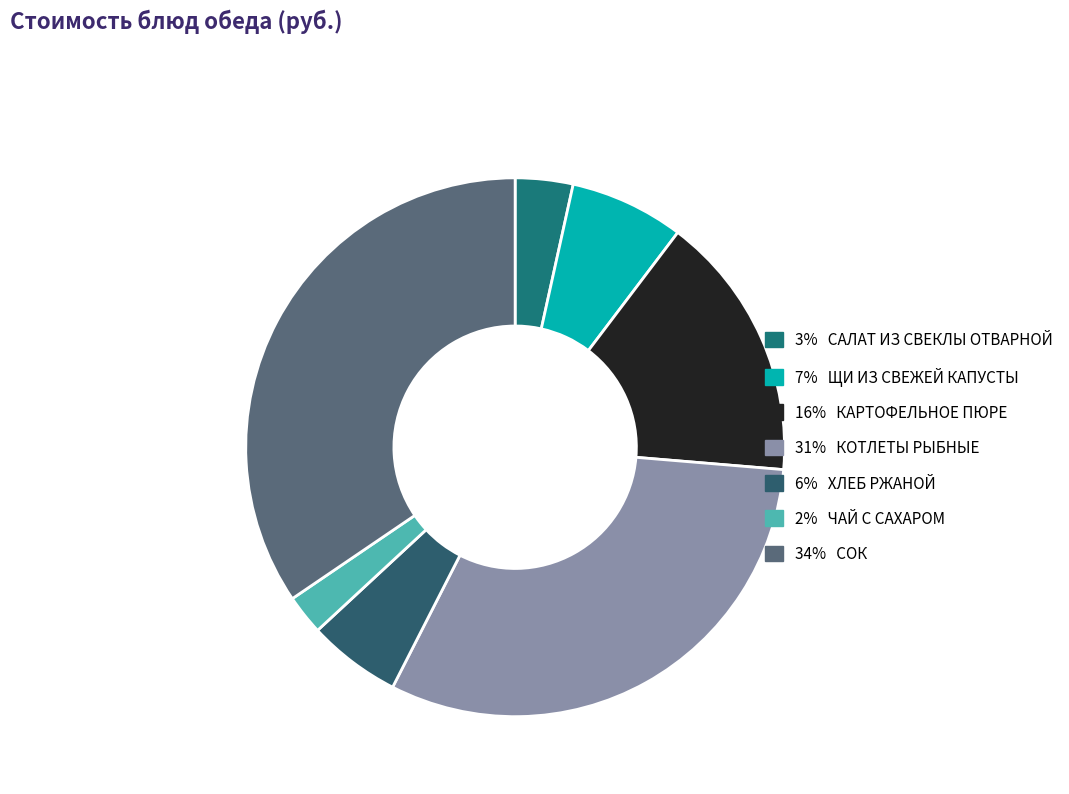

What is the largest slice in the pie chart?

СОК